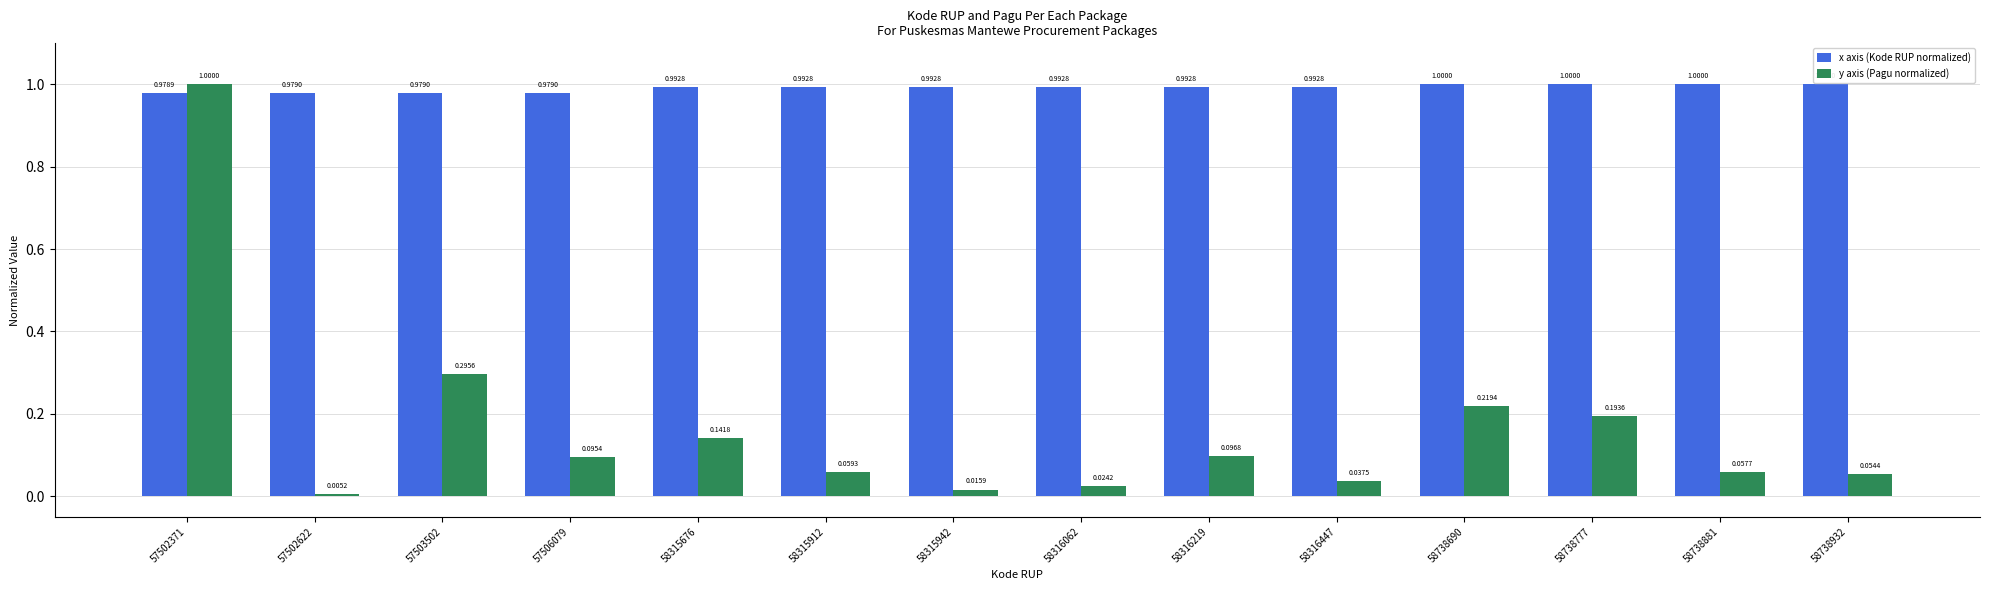

Which series has the largest total across all categories?

x axis (Kode RUP normalized)